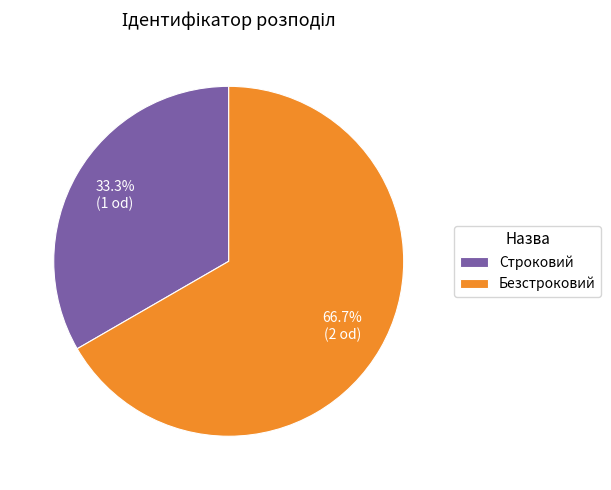

To the nearest percent, what is the difference between the largest and smallest slice percentages?

33%